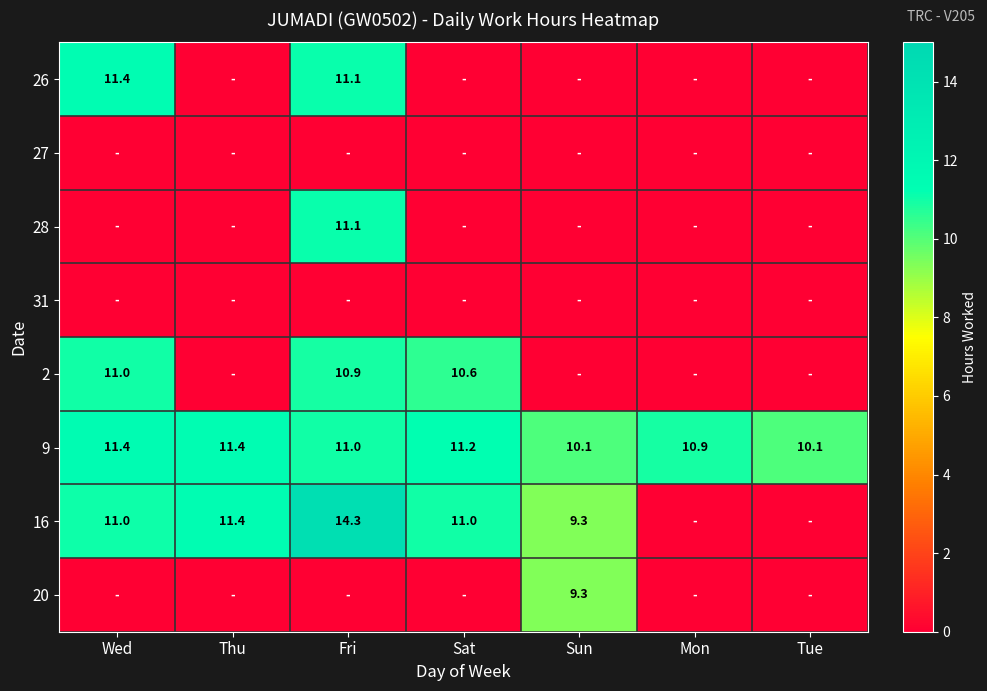

At which category is the sum across all series the highest?

Fri